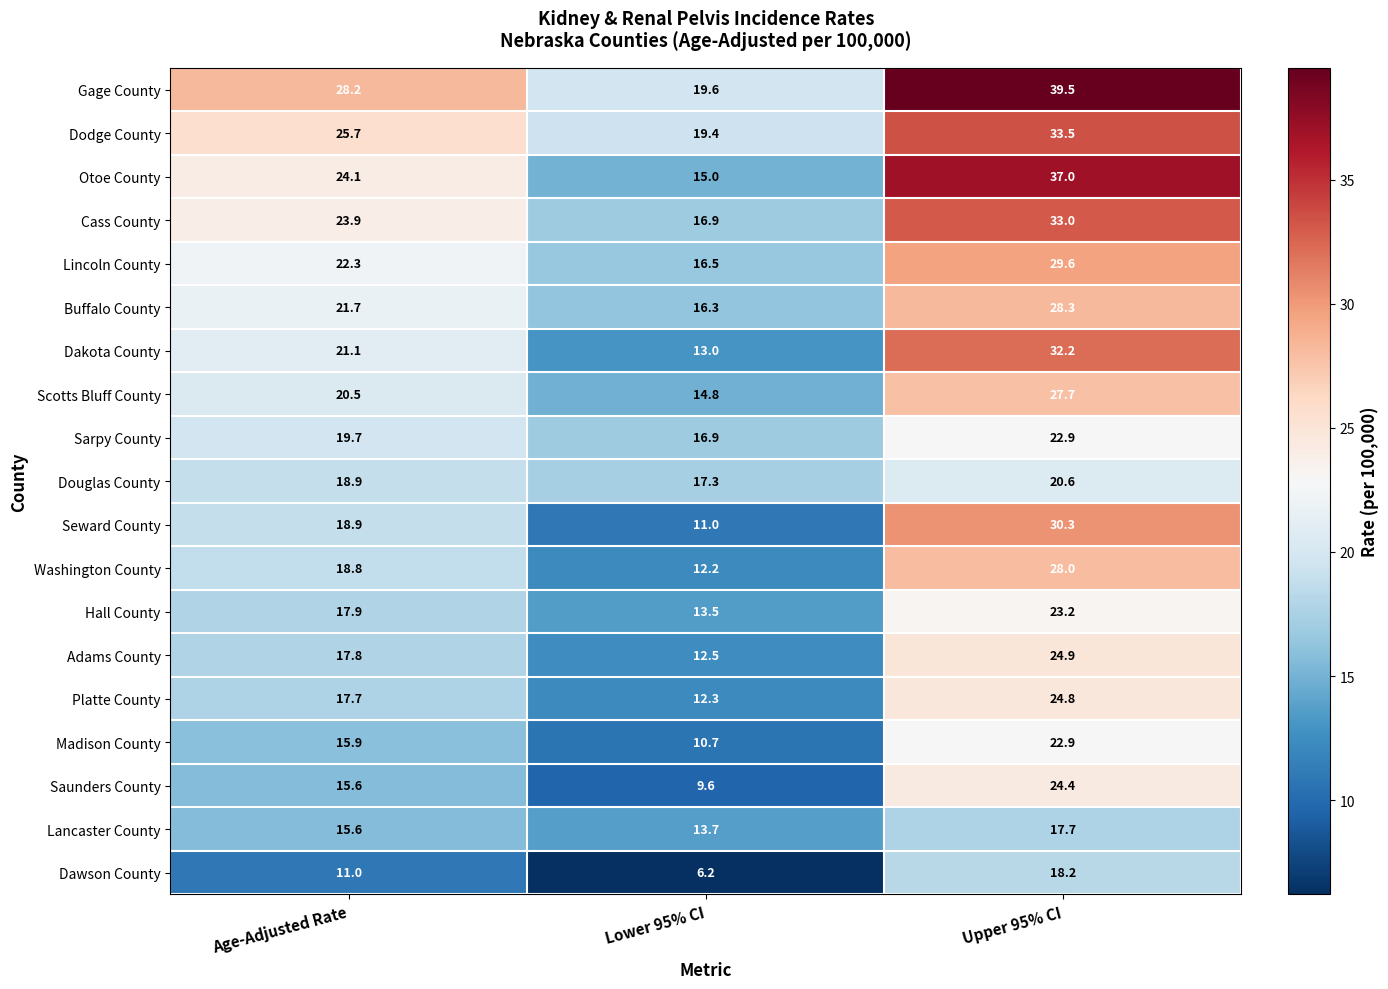

What is the difference between the maximum and minimum values in the Lancaster County series?

4.0